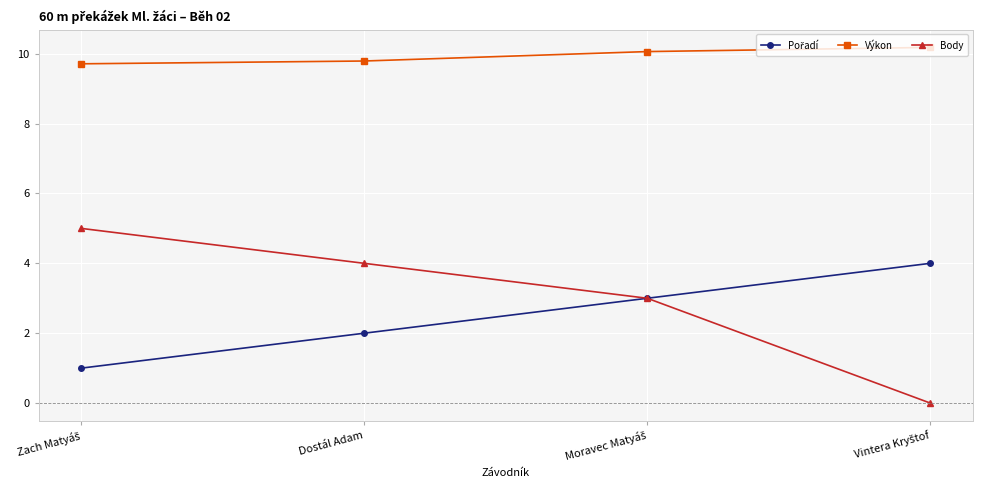

True or false: Body and Výkon intersect in this chart.

False